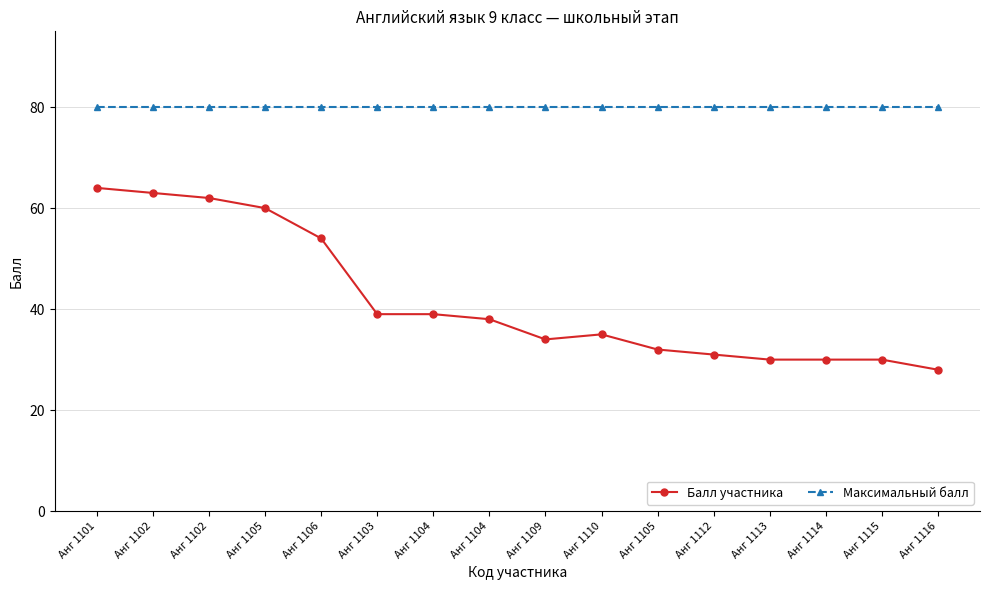

True or false: Максимальный балл has more than 2 interior local peaks.

False